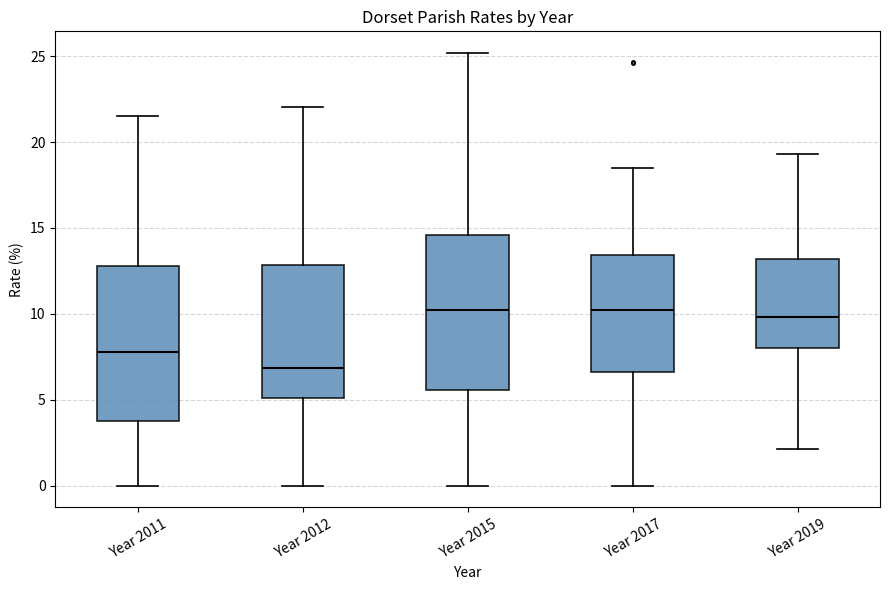

Reading left to right, transcribe this box plot: for each box, give where its median line is, the range the box spans, and where its two whiskers end, as read against the y-axis. The values are not printed on the chart, so give them approximately, as read against the axis.

Year 2011: median 8.0, box 4.0 to 13.0, whiskers 0.0 to 21.5
Year 2012: median 7.0, box 5.0 to 13.0, whiskers 0.0 to 22.0
Year 2015: median 10.0, box 5.5 to 14.5, whiskers 0.0 to 25.0
Year 2017: median 10.0, box 6.5 to 13.5, whiskers 0.0 to 18.5
Year 2019: median 10.0, box 8.0 to 13.0, whiskers 2.0 to 19.5